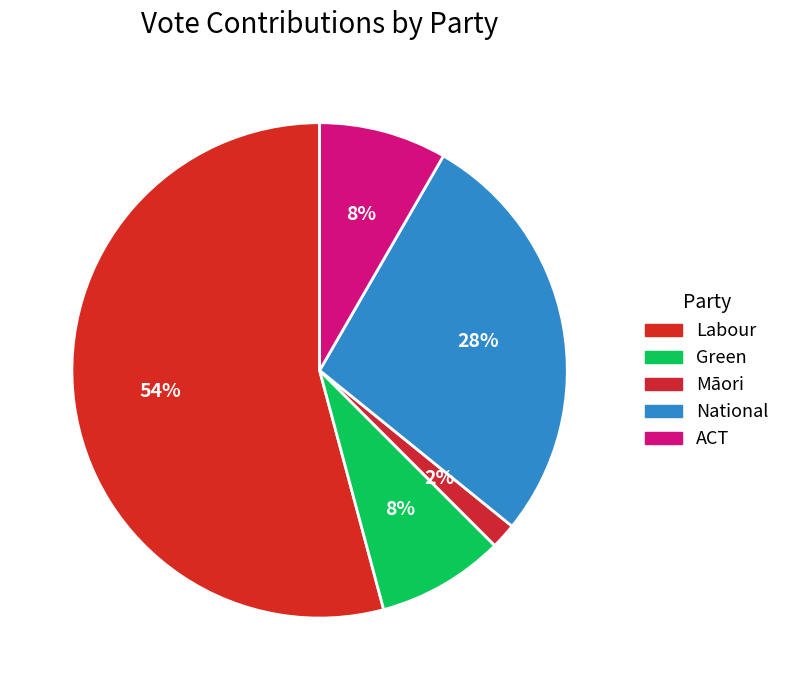

To the nearest percent, what is the difference between the largest and smallest slice percentages?

52%